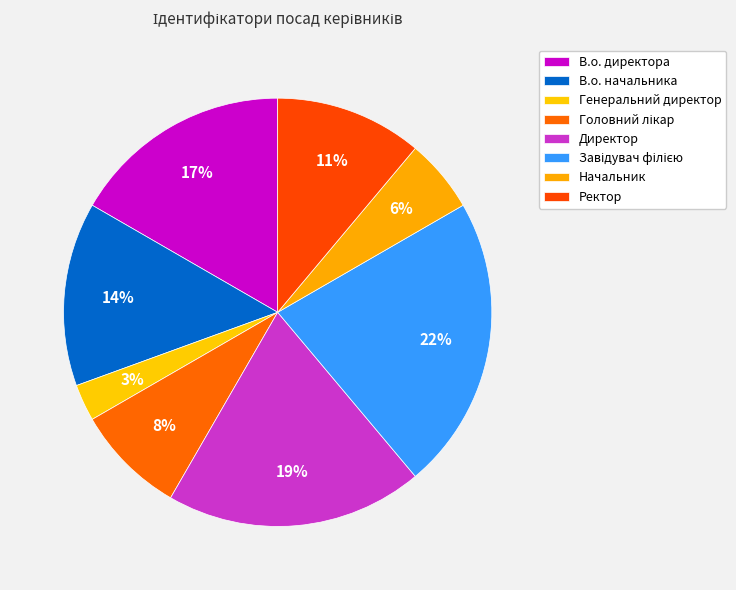

Is there any slice that represents more than half of the pie?

No